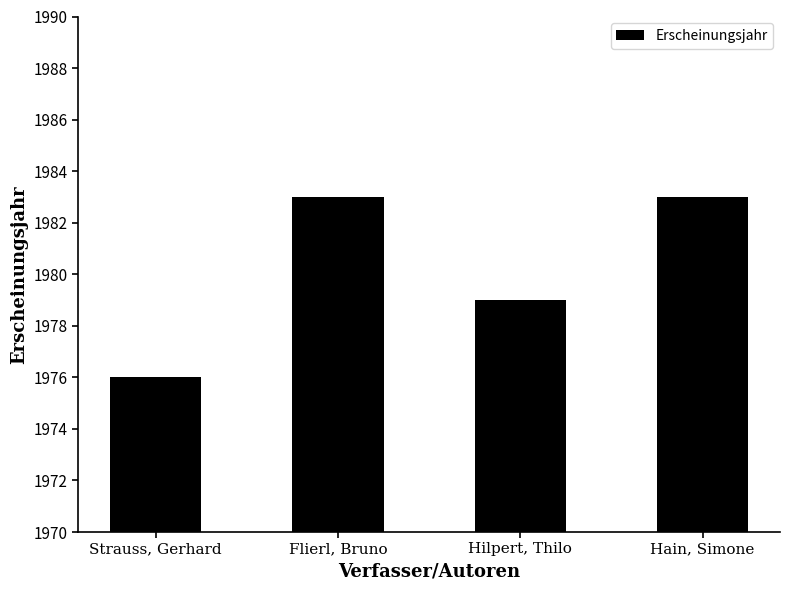

What is the change in value from Strauss, Gerhard to Flierl, Bruno?

+7